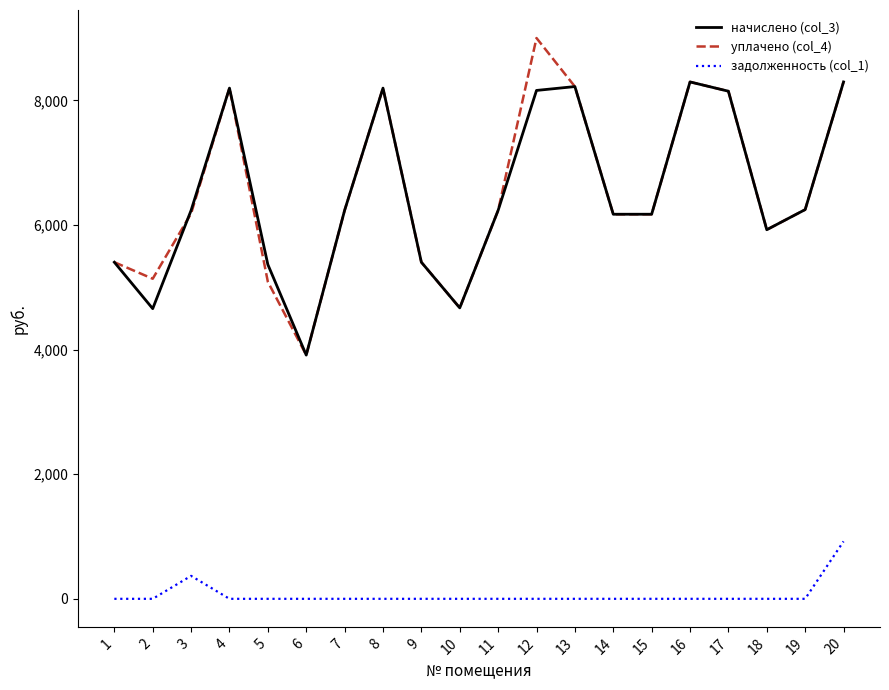

What is the difference between the maximum and minimum values in the начислено (col_3) series?

4384.3